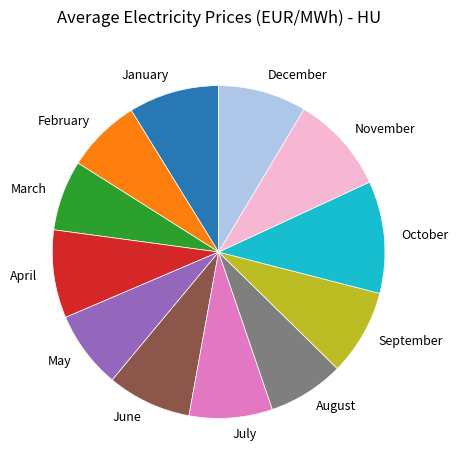

What is the largest slice in the pie chart?

October